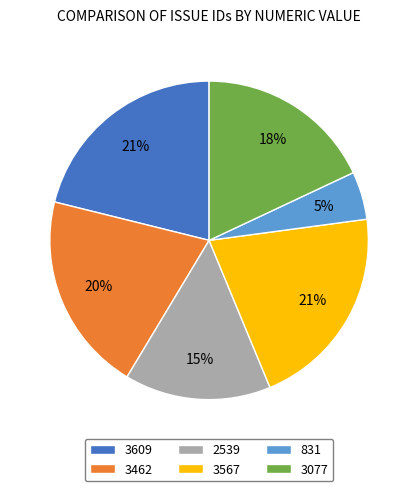

How many slices are in this pie chart?

6